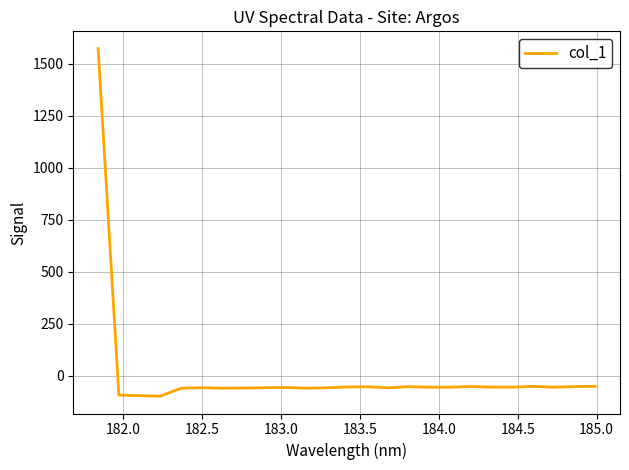

How many values are above zero?

1